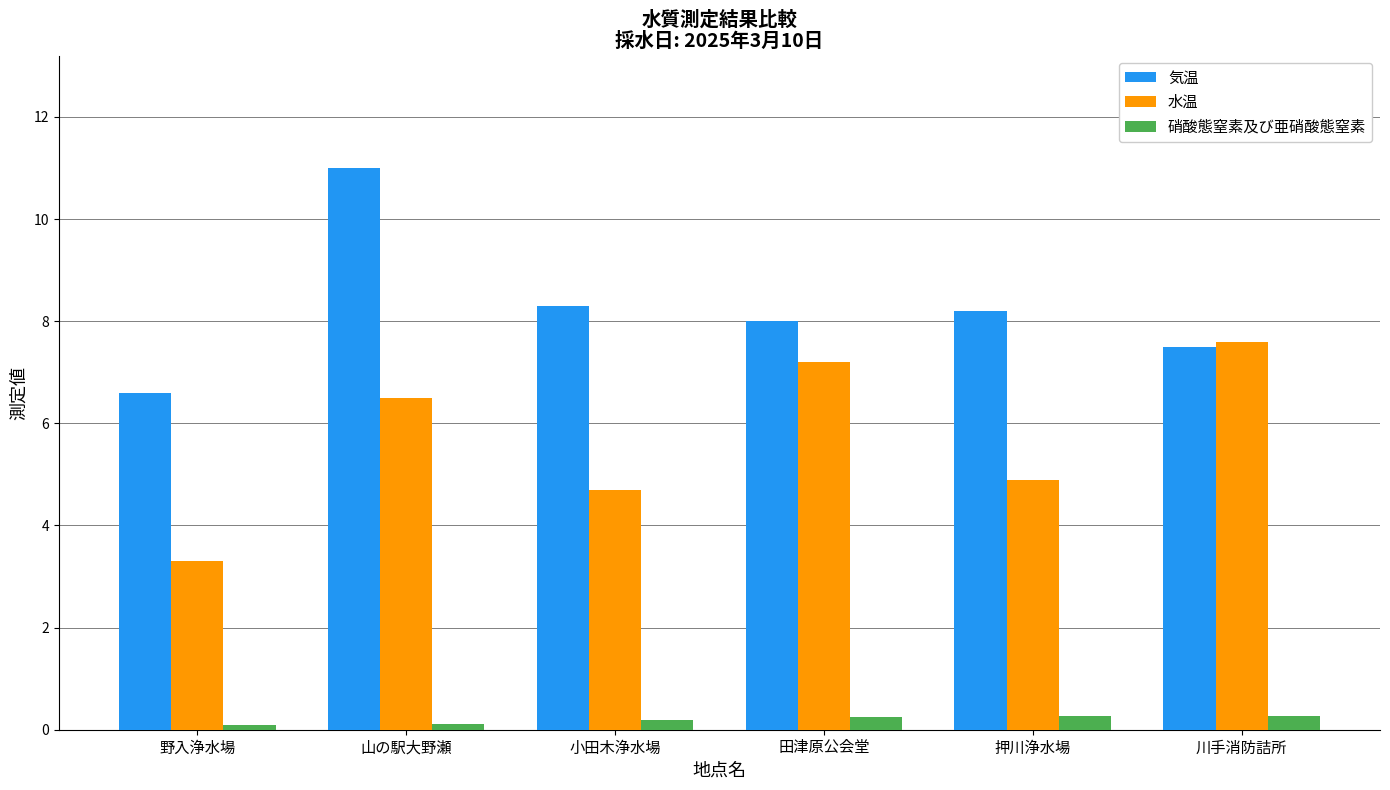

Between 野入浄水場 and 小田木浄水場, which series saw the biggest shift?

気温